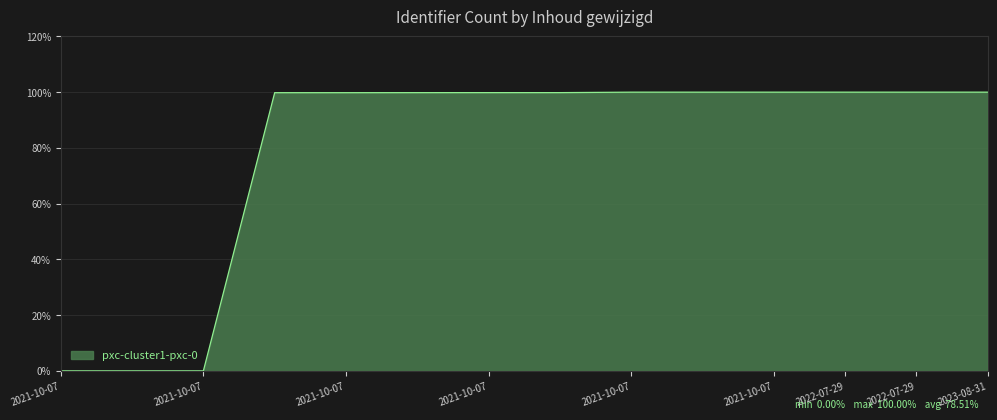

What is the maximum value shown in the chart?

100.0